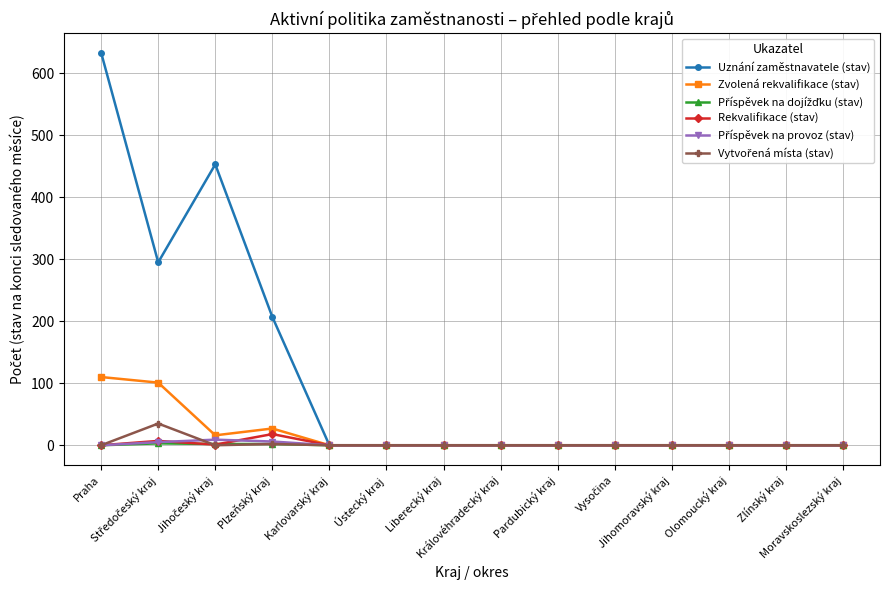

Which series has the largest total across all categories?

Uznání zaměstnavatele (stav)